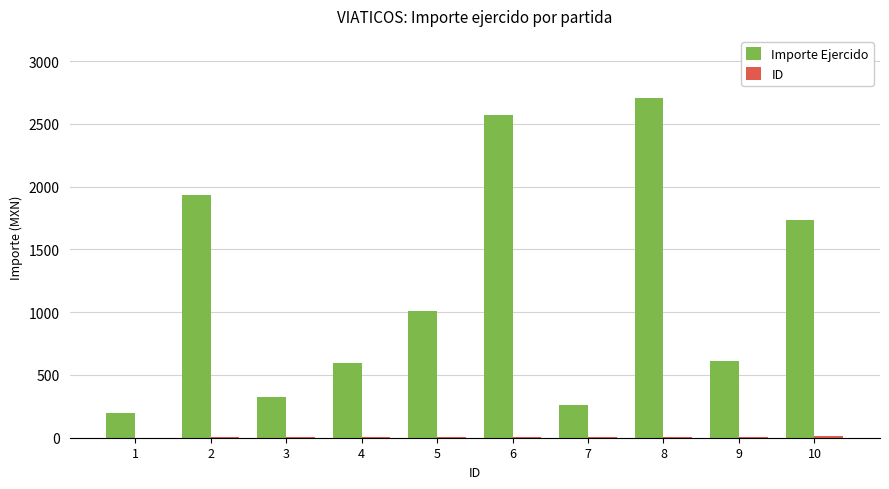

What is the sum of all Importe Ejercido values?

11949.4